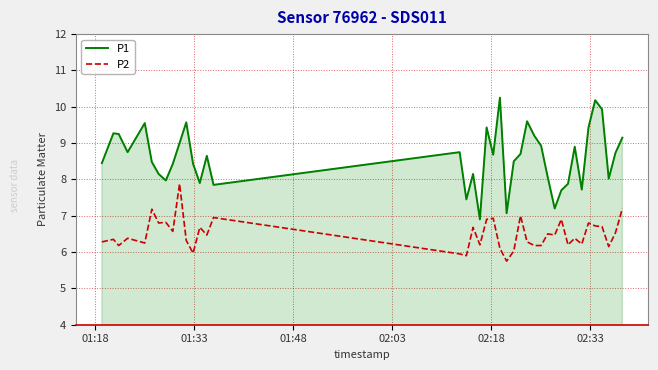

What is the average value of the P1 series?

8.6